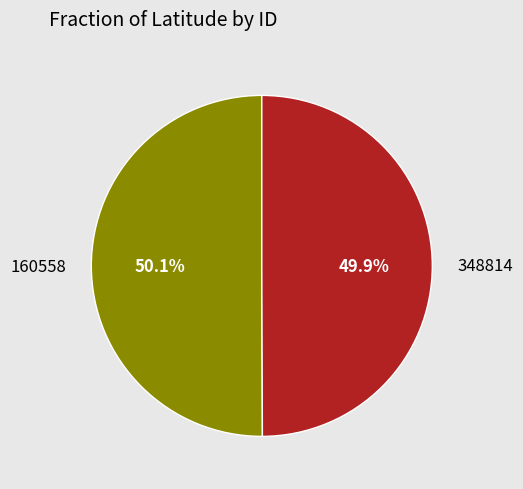

What is the ratio of the value at 348814 to the value at 160558?

1.0